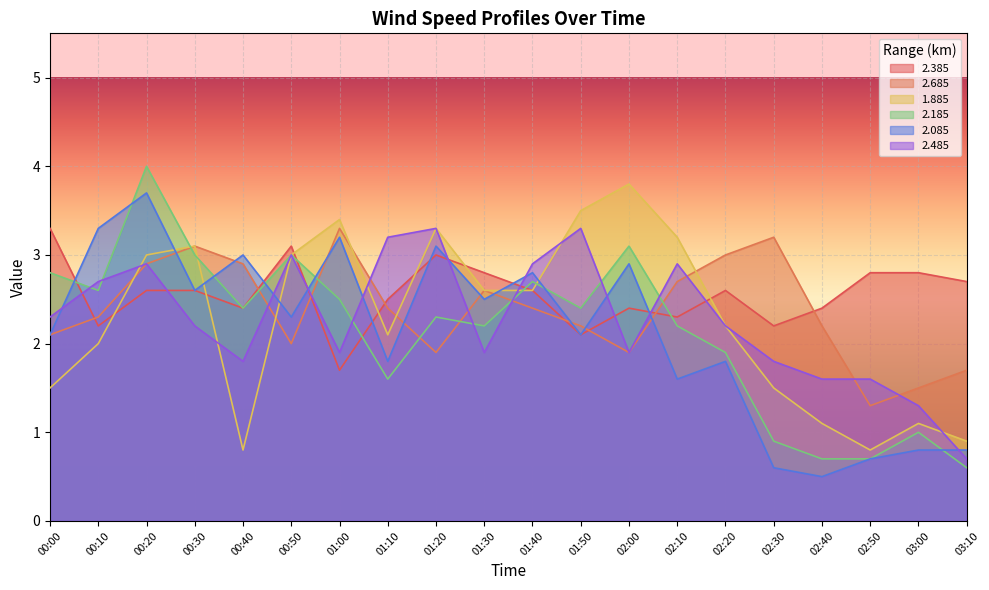

The 1.885 series shows 1.0 at 01:10. True or false?

False